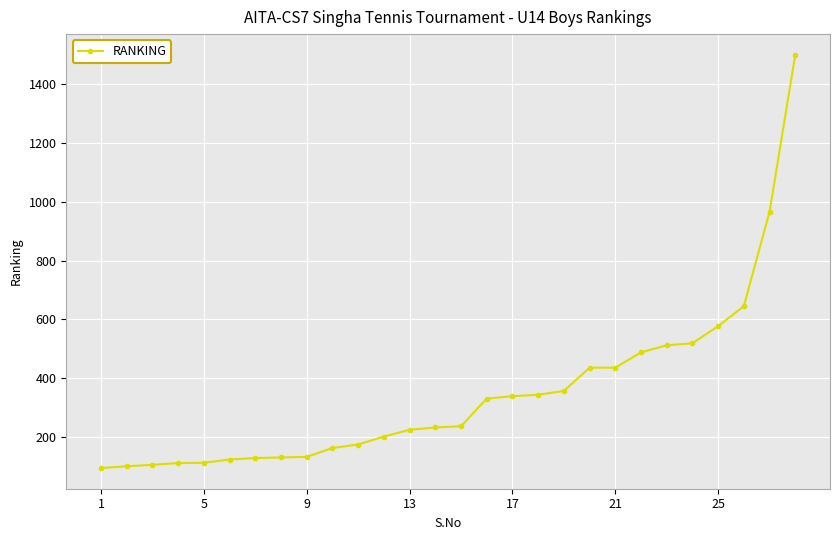

What is the smallest value displayed?

95